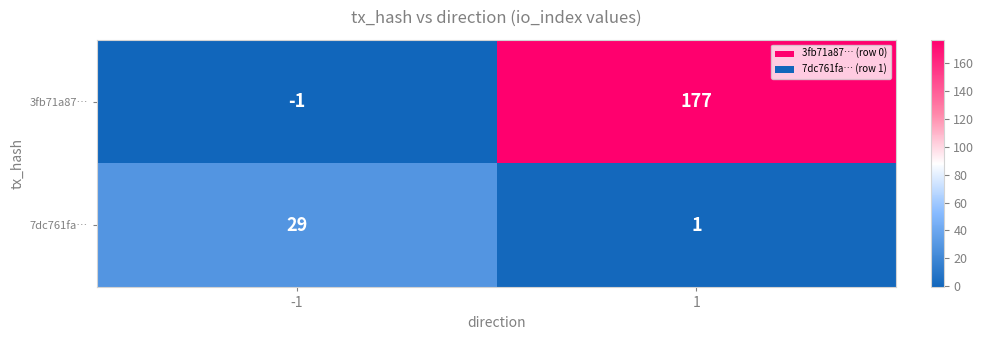

Is the value of 3fb71a87… at -1 greater than the value of 7dc761fa… at -1?

No